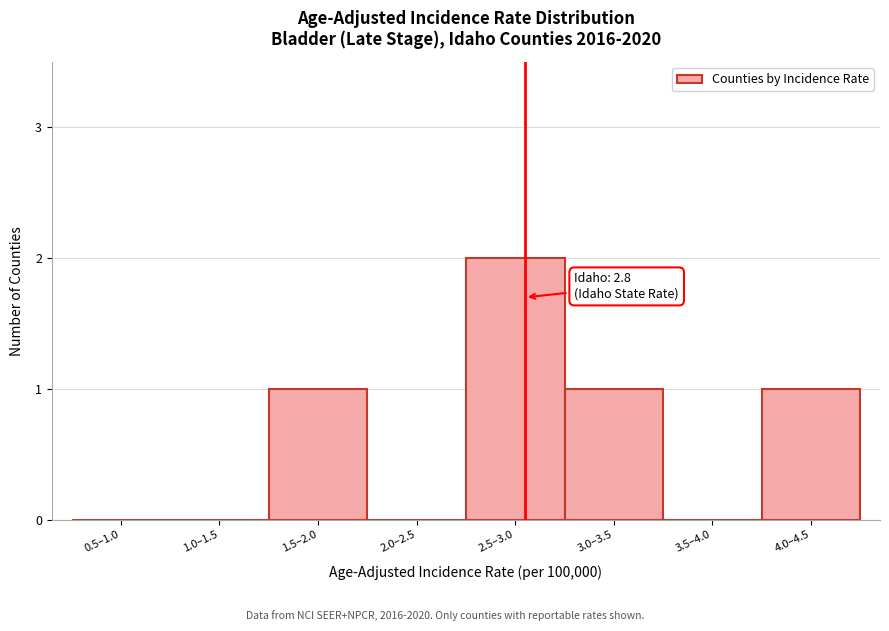

Reading right to left, what are all the values shown in this chart?

4.0–4.5=1	3.5–4.0=0	3.0–3.5=1	2.5–3.0=2	2.0–2.5=0	1.5–2.0=1	1.0–1.5=0	0.5–1.0=0